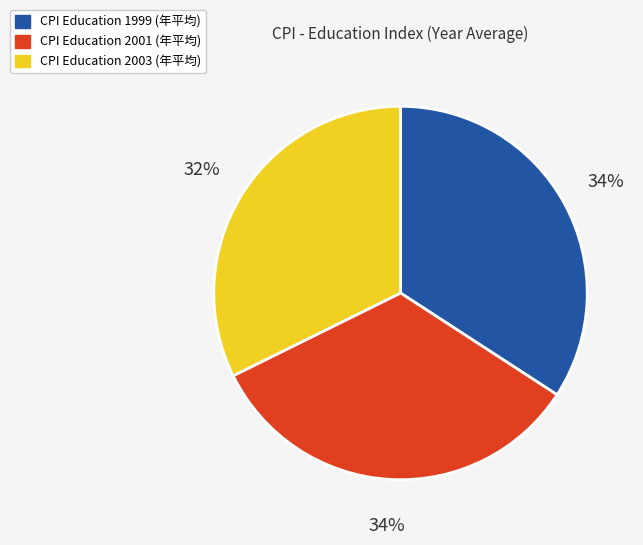

Between CPI Education 2003 (年平均) and CPI Education 2001 (年平均), which is larger?

CPI Education 2001 (年平均)